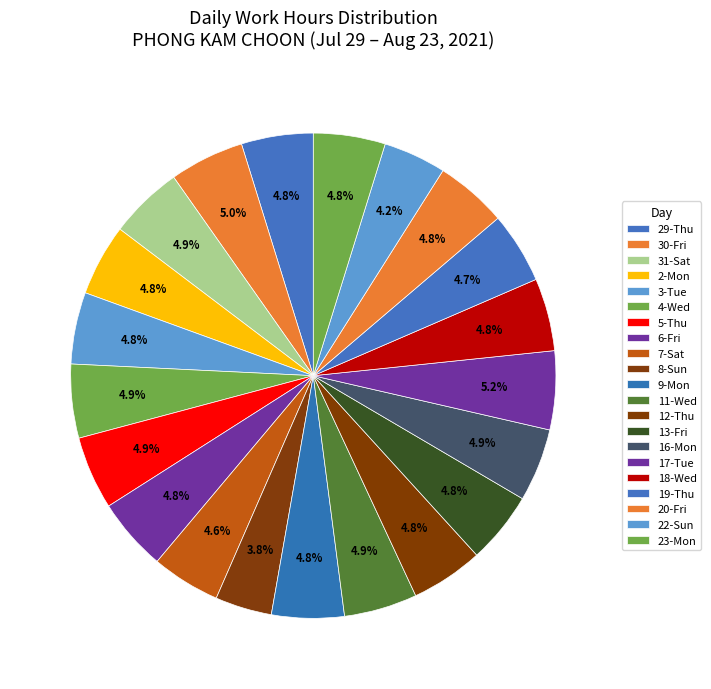

Count the number of slices in the pie.

21